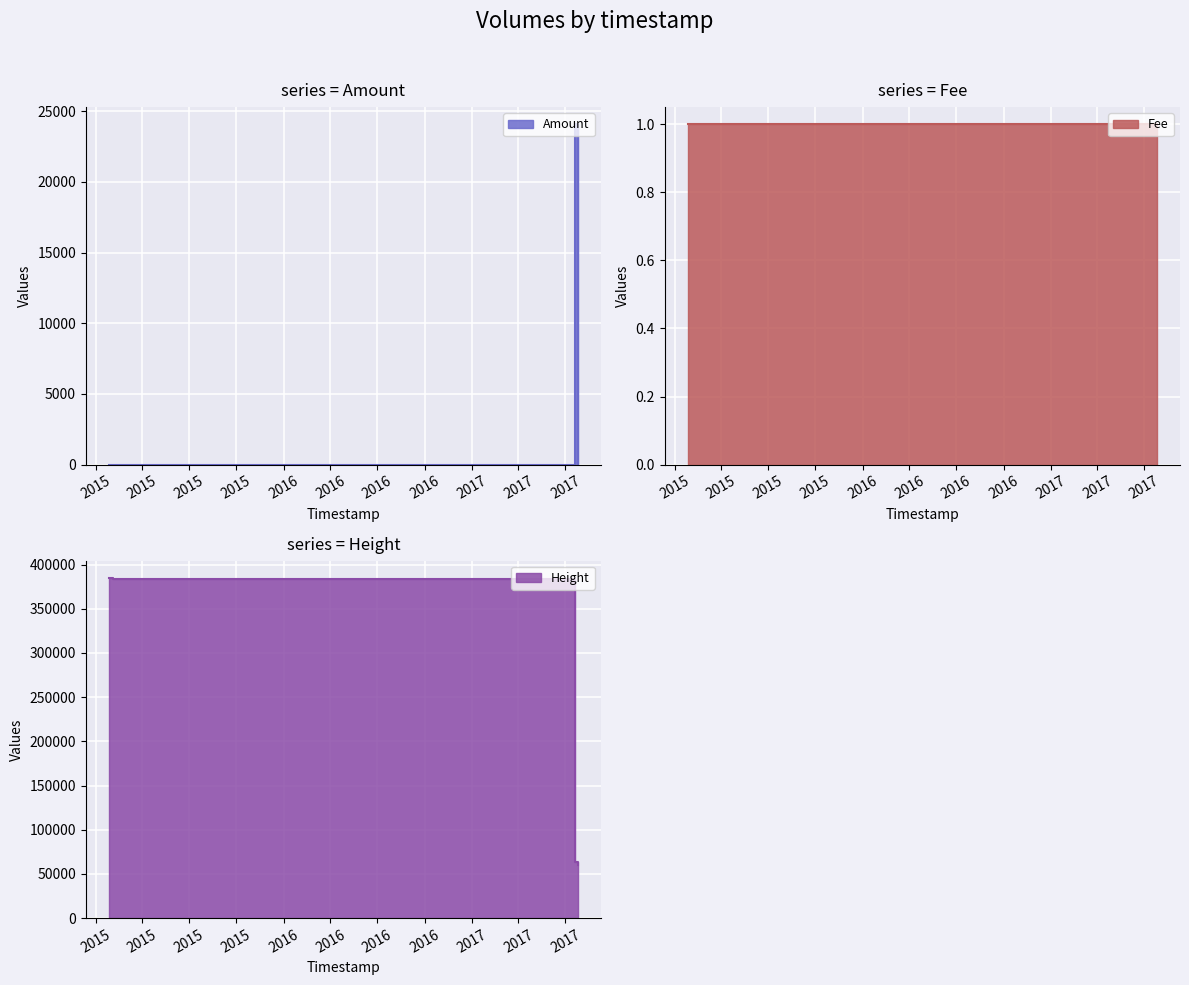

Is the value of Amount at 2017-07-24 22:18:29 greater than the value of Height at 2015-02-03 12:55:02?

No